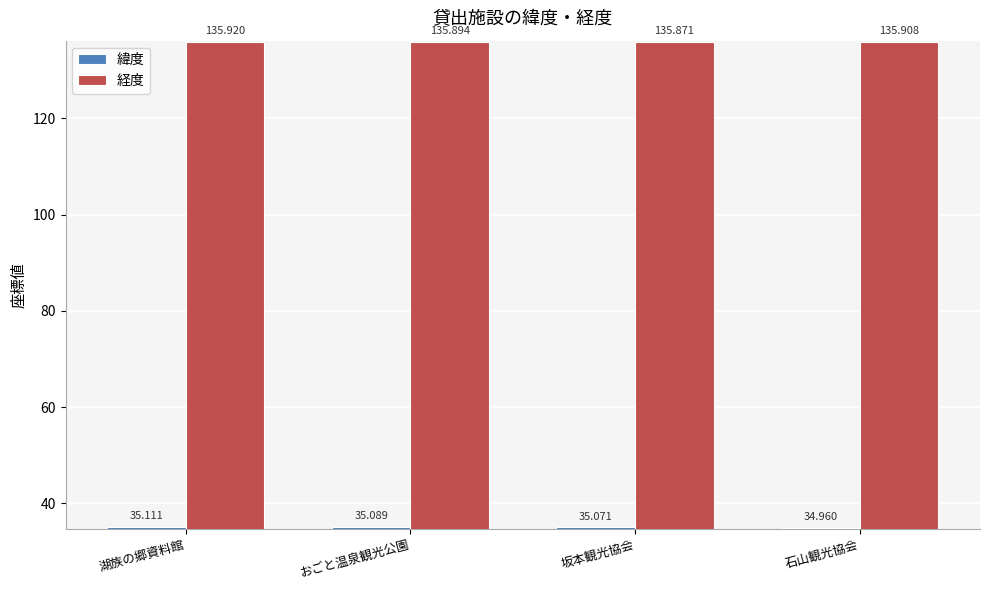

Reading right to left, transcribe all the data shown in this chart.

緯度: 石山観光協会=35.0	坂本観光協会=35.1	おごと温泉観光公園=35.1	湖族の郷資料館=35.1
経度: 石山観光協会=135.9	坂本観光協会=135.9	おごと温泉観光公園=135.9	湖族の郷資料館=135.9